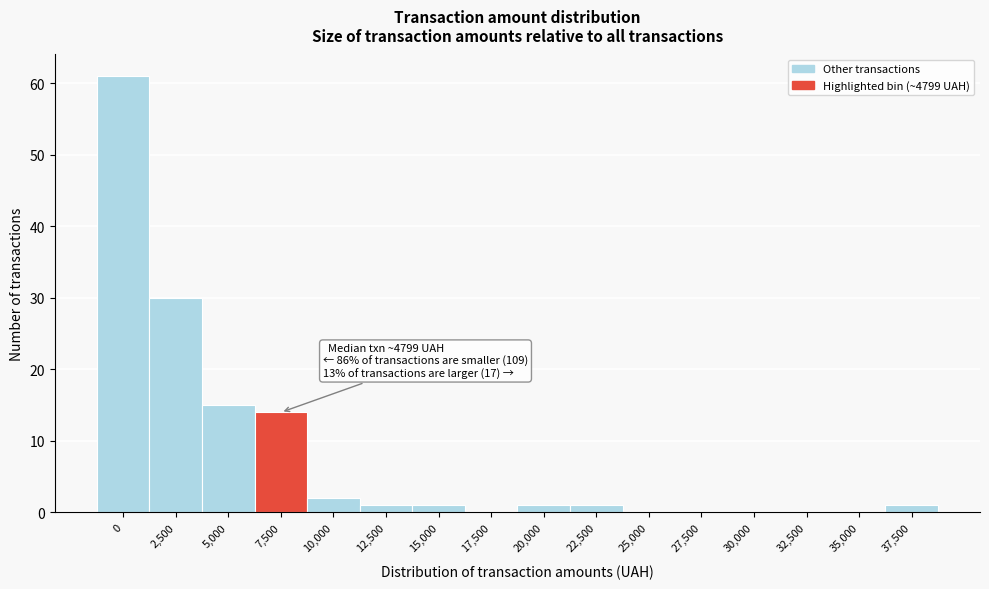

Reading left to right, extract all data points from this chart.

0=61	2,500=30	5,000=15	7,500=14	10,000=2	12,500=1	15,000=1	17,500=0	20,000=1	22,500=1	25,000=0	27,500=0	30,000=0	32,500=0	35,000=0	37,500=1